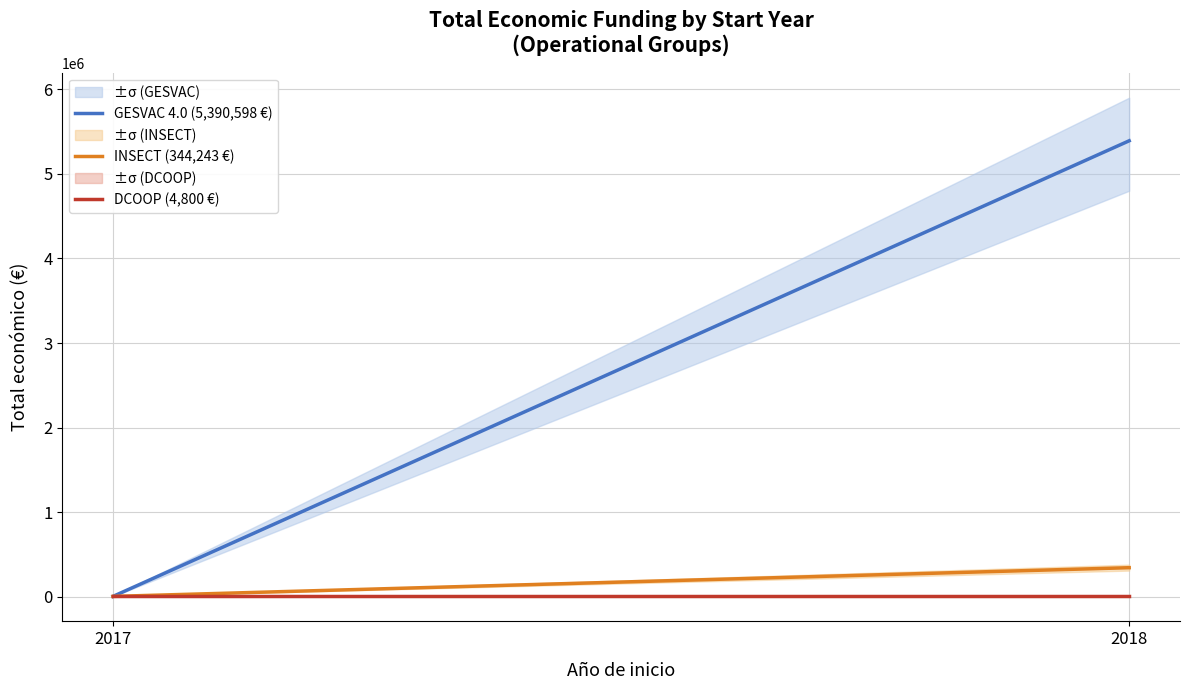

Rank the series by their maximum value, from lowest to highest.

DCOOP (4,800 €), INSECT (344,243 €), GESVAC 4.0 (5,390,598 €)